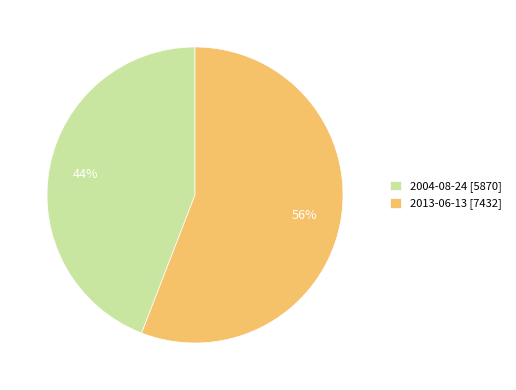

Is the sum of 2004-08-24 [5870] and 2013-06-13 [7432] greater than half?

Yes